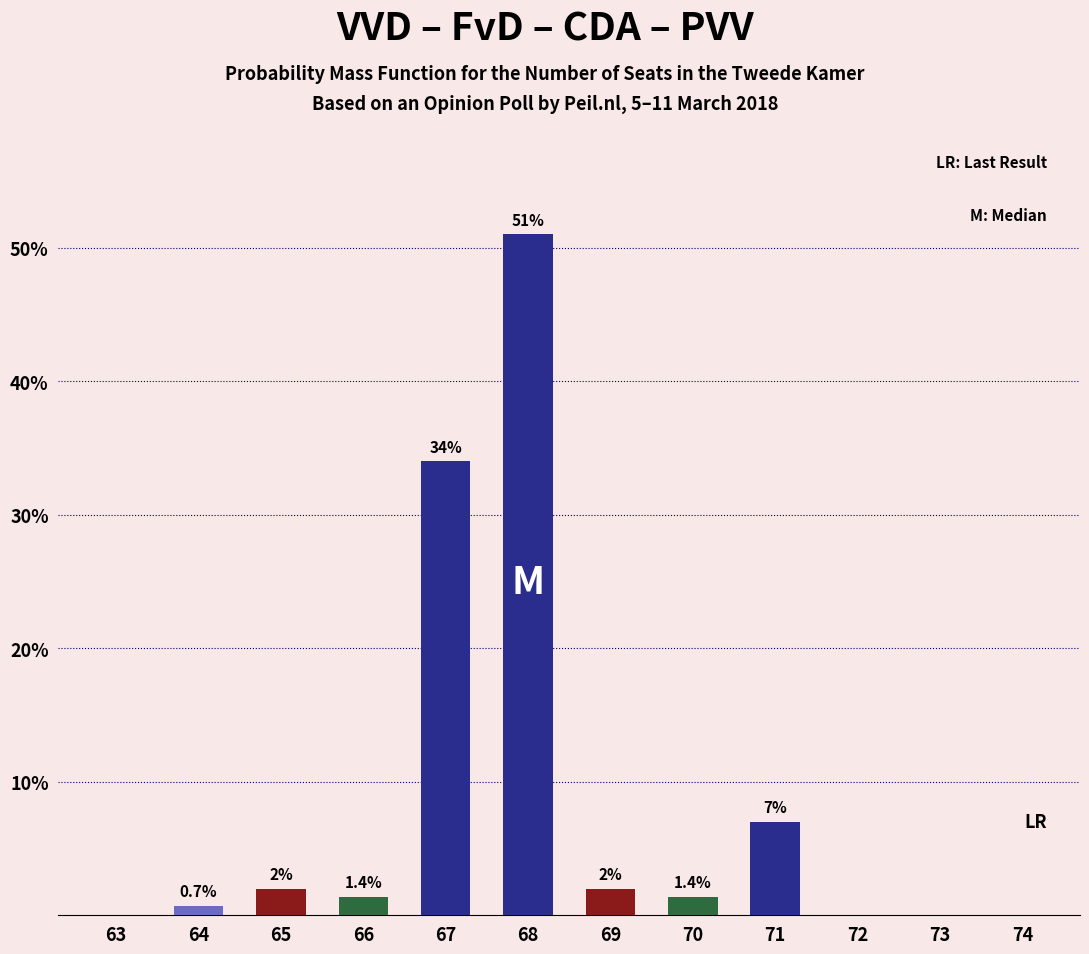

How many categories are shown in the chart?

12